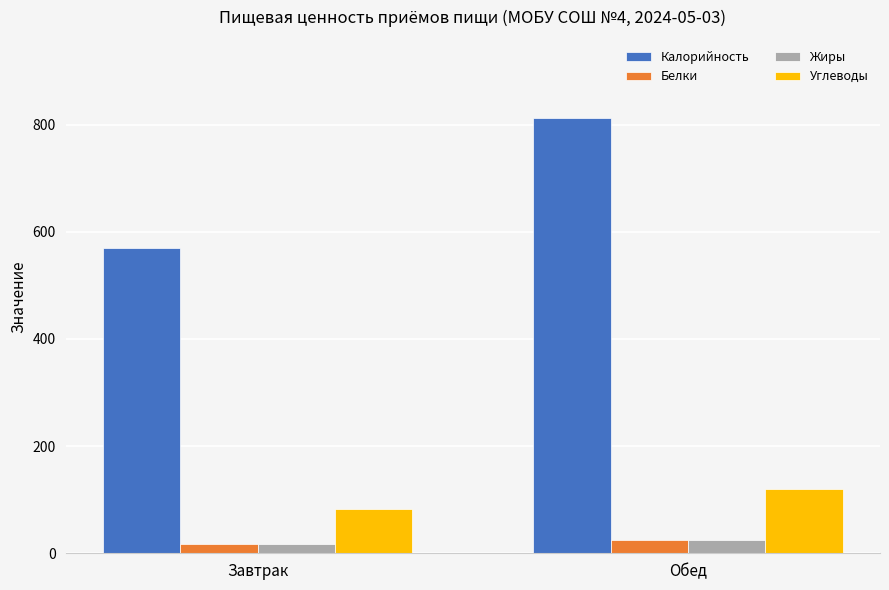

At which label is Калорийность closest to 691?

Завтрак